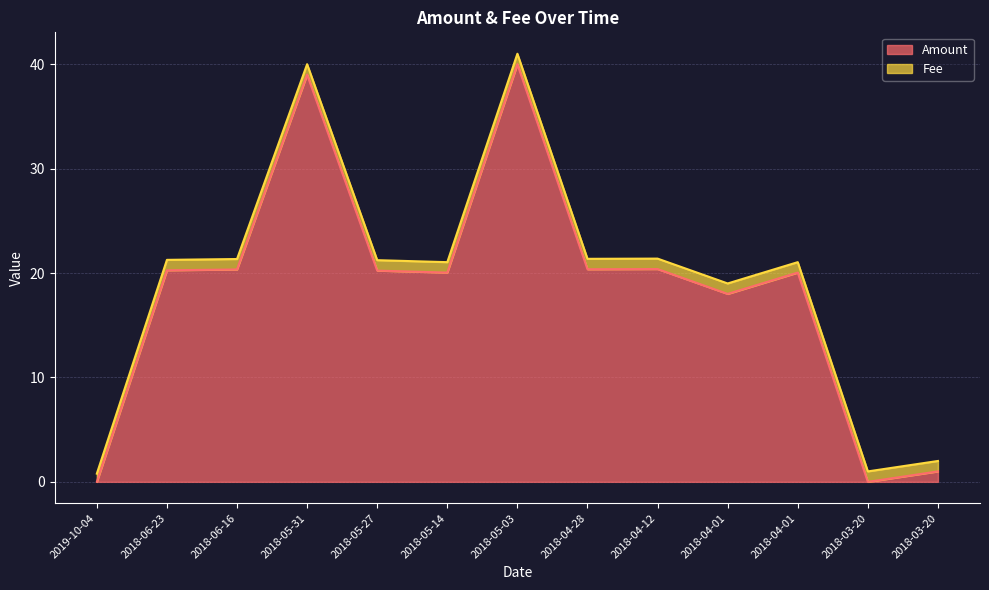

What is the value of the 2nd point from the left?

20.3